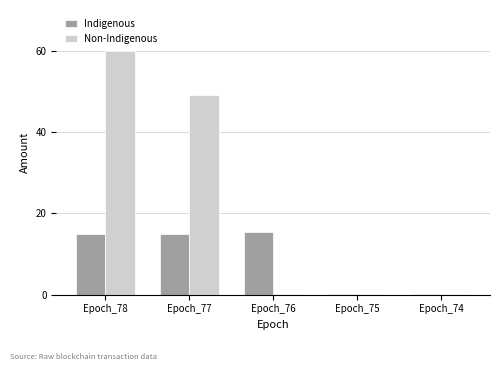

Which series has the widest spread of values?

Non-Indigenous